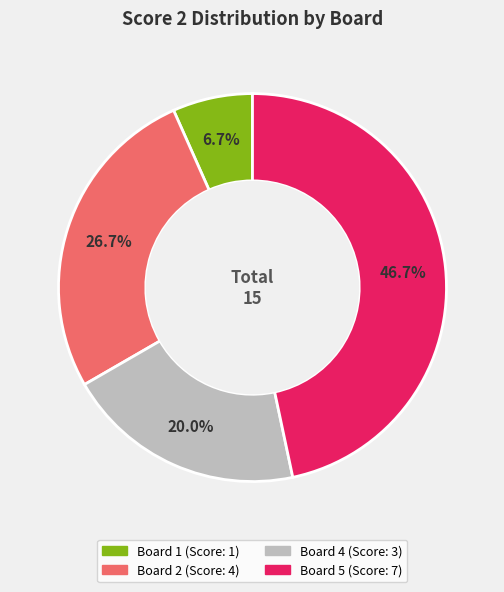

Is there any slice that represents more than half of the pie?

No